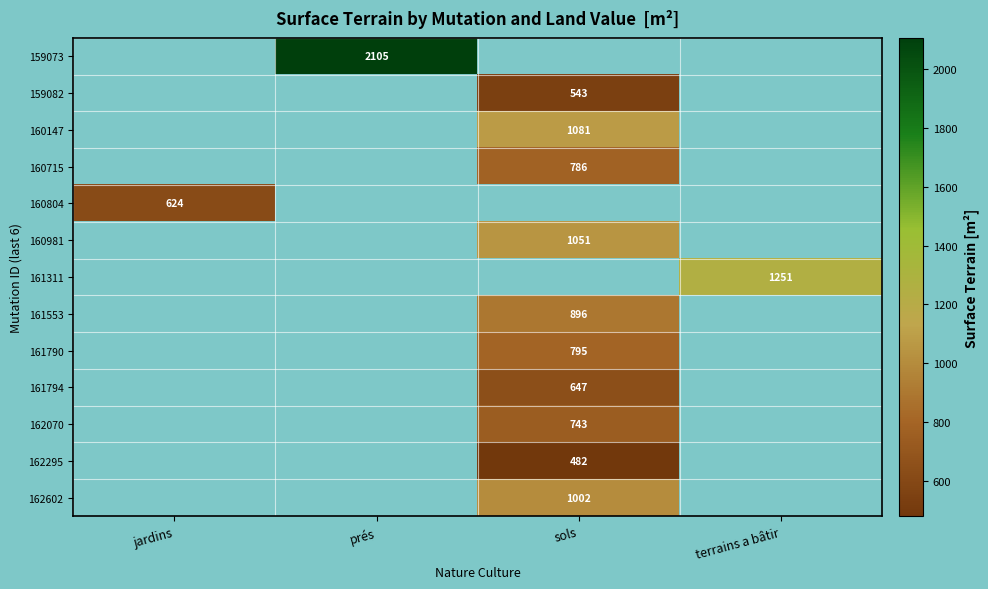

Which label corresponds to the smallest value in the chart?

sols